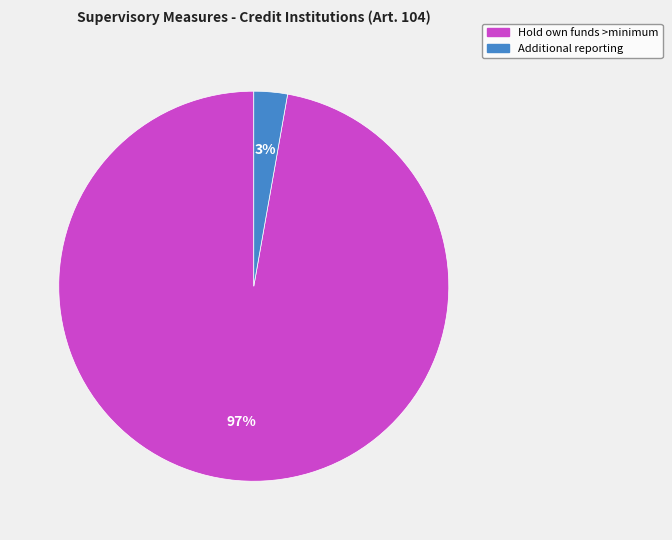

To the nearest percent, what is the difference between the largest and smallest slice percentages?

94%